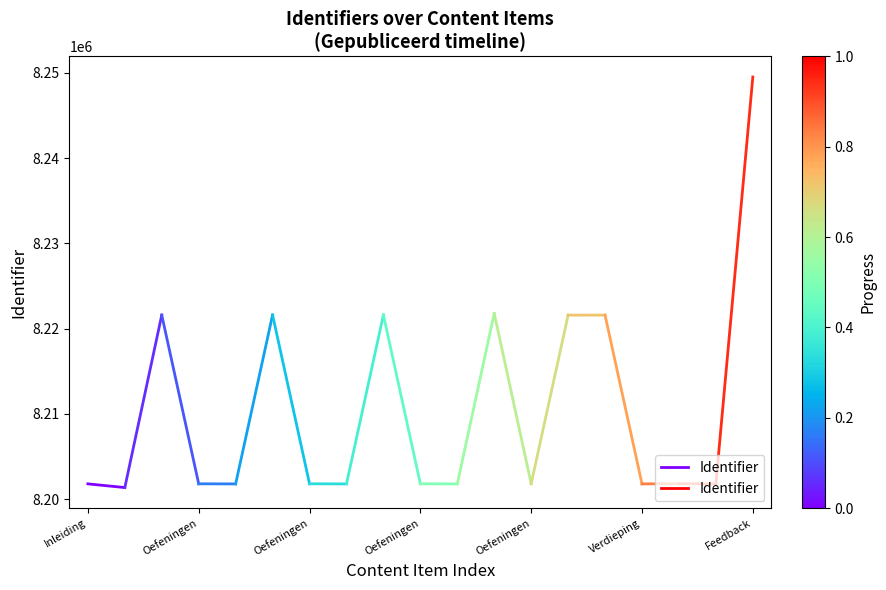

Read the value at Inleiding, to the nearest 5.

8201780